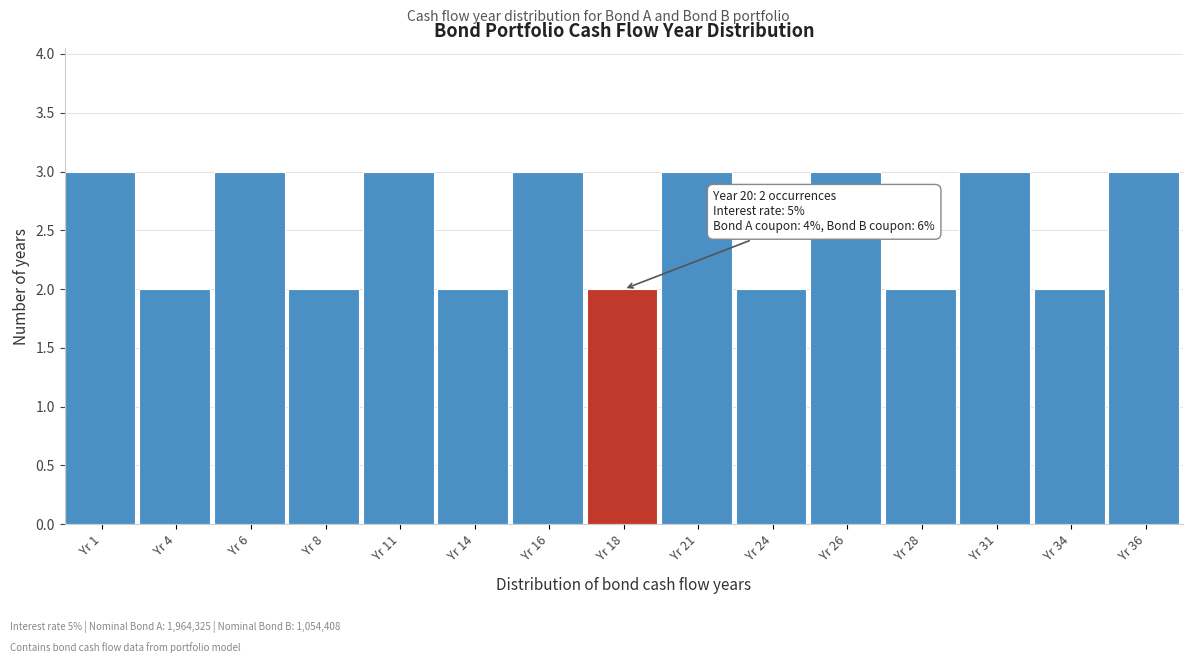

Reading right to left, extract all data points from this chart.

Yr 36=3	Yr 34=2	Yr 31=3	Yr 28=2	Yr 26=3	Yr 24=2	Yr 21=3	Yr 18=2	Yr 16=3	Yr 14=2	Yr 11=3	Yr 8=2	Yr 6=3	Yr 4=2	Yr 1=3